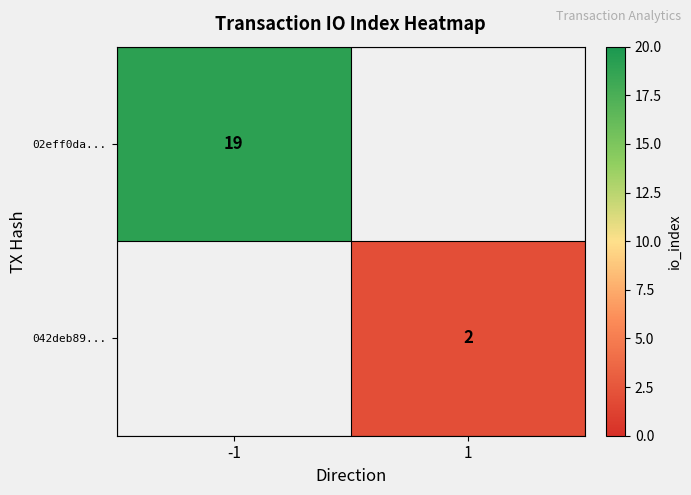

The 042deb89... series shows 1 at 1. True or false?

False